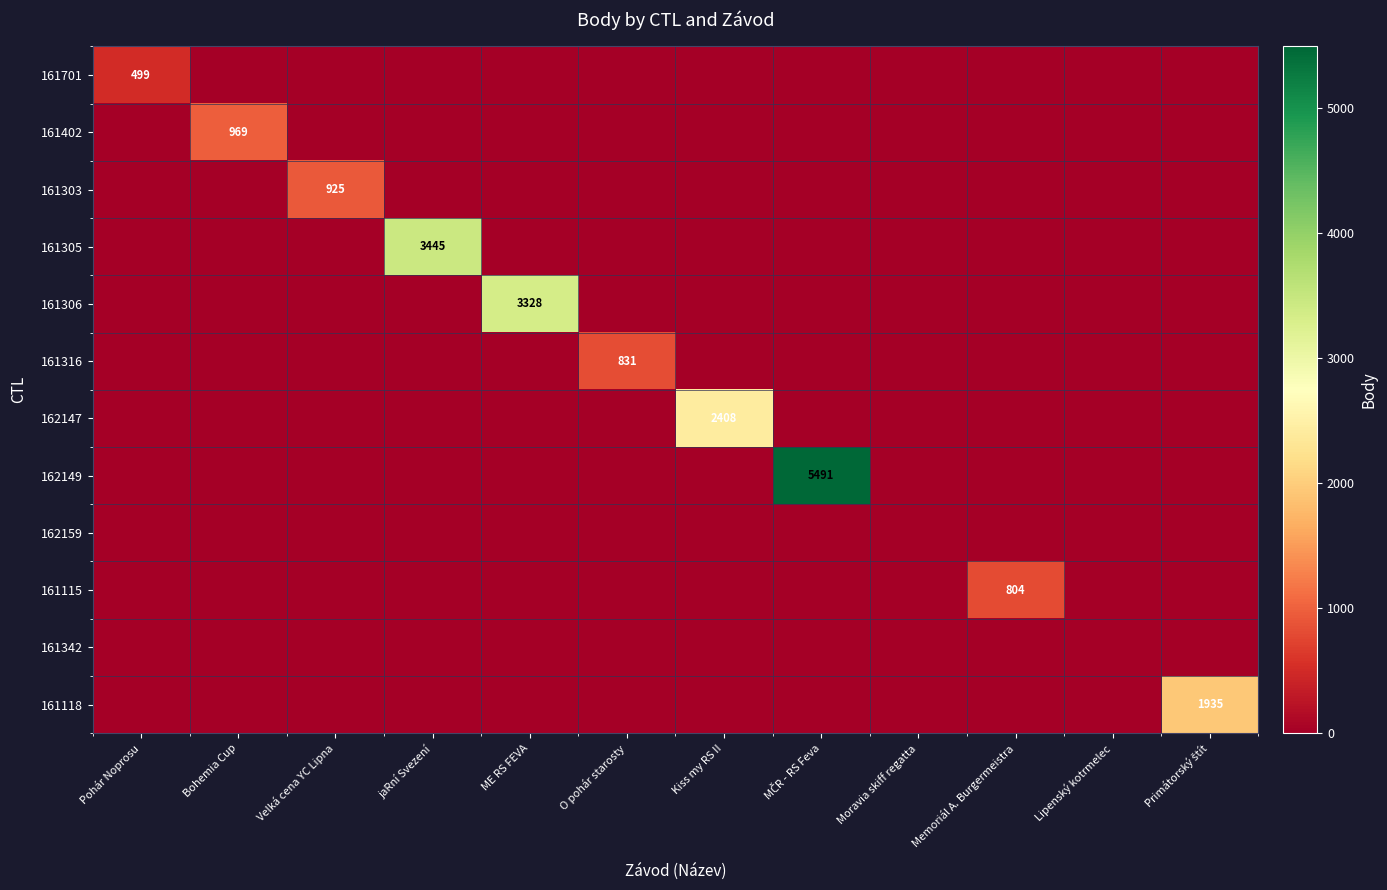

Between ME RS FEVA and Memoriál A. Burgermeistra, which series saw the biggest shift?

161306